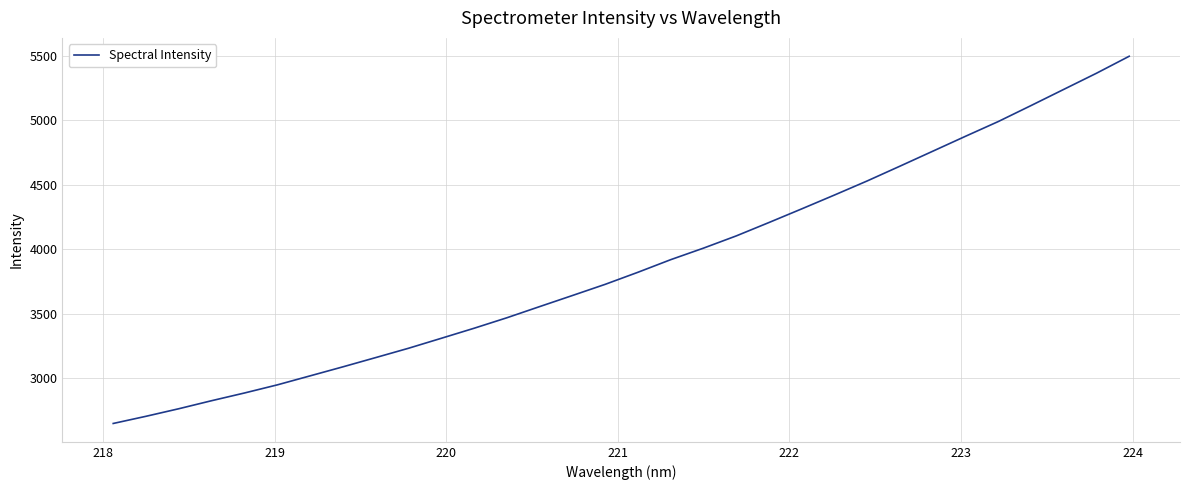

What is the difference between the maximum and minimum values?

2850.6